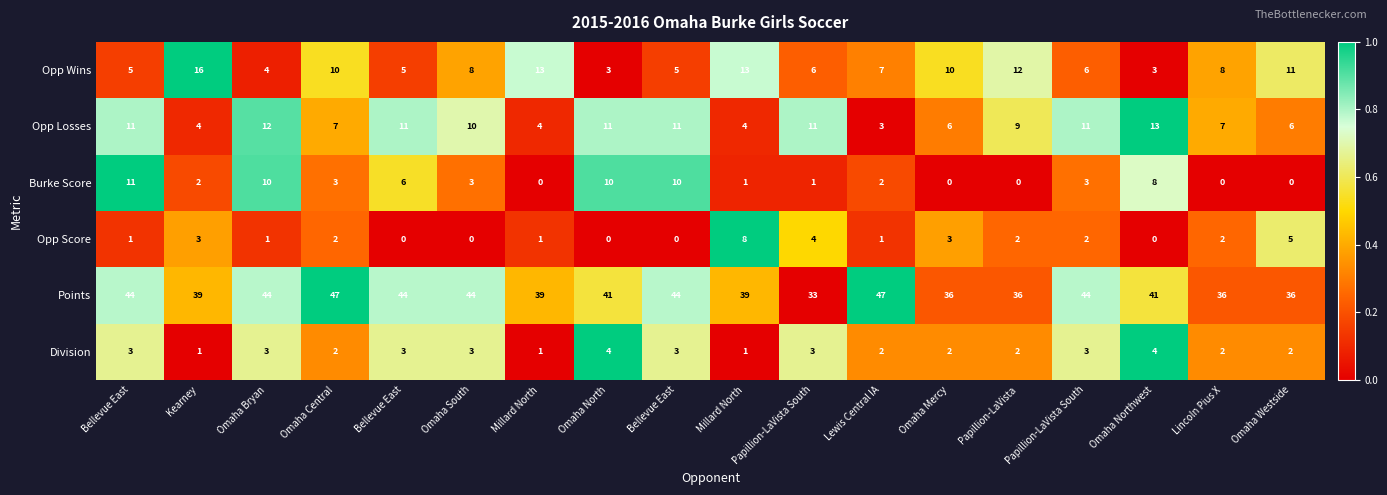

Reading right to left, extract all data points from this chart.

Opp Wins: Omaha Westside=11.0	Lincoln Pius X=8.0	Omaha Northwest=3.0	Papillion-LaVista South=6.0	Papillion-LaVista=12.0	Omaha Mercy=10.0	Lewis Central IA=7.0	Papillion-LaVista South=6.0	Millard North=13.0	Bellevue East=5.0	Omaha North=3.0	Millard North=13.0	Omaha South=8.0	Bellevue East=5.0	Omaha Central=10.0	Omaha Bryan=4.0	Kearney=16.0	Bellevue East=5.0
Opp Losses: Omaha Westside=6.0	Lincoln Pius X=7.0	Omaha Northwest=13.0	Papillion-LaVista South=11.0	Papillion-LaVista=9.0	Omaha Mercy=6.0	Lewis Central IA=3.0	Papillion-LaVista South=11.0	Millard North=4.0	Bellevue East=11.0	Omaha North=11.0	Millard North=4.0	Omaha South=10.0	Bellevue East=11.0	Omaha Central=7.0	Omaha Bryan=12.0	Kearney=4.0	Bellevue East=11.0
Burke Score: Omaha Westside=0.0	Lincoln Pius X=0.0	Omaha Northwest=8.0	Papillion-LaVista South=3.0	Papillion-LaVista=0.0	Omaha Mercy=0.0	Lewis Central IA=2.0	Papillion-LaVista South=1.0	Millard North=1.0	Bellevue East=10.0	Omaha North=10.0	Millard North=0.0	Omaha South=3.0	Bellevue East=6.0	Omaha Central=3.0	Omaha Bryan=10.0	Kearney=2.0	Bellevue East=11.0
Opp Score: Omaha Westside=5.0	Lincoln Pius X=2.0	Omaha Northwest=0.0	Papillion-LaVista South=2.0	Papillion-LaVista=2.0	Omaha Mercy=3.0	Lewis Central IA=1.0	Papillion-LaVista South=4.0	Millard North=8.0	Bellevue East=0.0	Omaha North=0.0	Millard North=1.0	Omaha South=0.0	Bellevue East=0.0	Omaha Central=2.0	Omaha Bryan=1.0	Kearney=3.0	Bellevue East=1.0
Points: Omaha Westside=36.0	Lincoln Pius X=36.0	Omaha Northwest=41.0	Papillion-LaVista South=44.0	Papillion-LaVista=36.0	Omaha Mercy=36.0	Lewis Central IA=47.0	Papillion-LaVista South=33.0	Millard North=39.0	Bellevue East=44.0	Omaha North=41.0	Millard North=39.0	Omaha South=44.0	Bellevue East=44.0	Omaha Central=47.0	Omaha Bryan=44.0	Kearney=39.0	Bellevue East=44.0
Division: Omaha Westside=2.0	Lincoln Pius X=2.0	Omaha Northwest=4.0	Papillion-LaVista South=3.0	Papillion-LaVista=2.0	Omaha Mercy=2.0	Lewis Central IA=2.0	Papillion-LaVista South=3.0	Millard North=1.0	Bellevue East=3.0	Omaha North=4.0	Millard North=1.0	Omaha South=3.0	Bellevue East=3.0	Omaha Central=2.0	Omaha Bryan=3.0	Kearney=1.0	Bellevue East=3.0